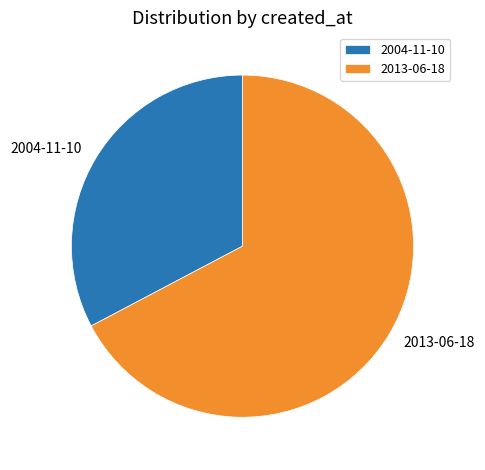

Count the number of slices in the pie.

2